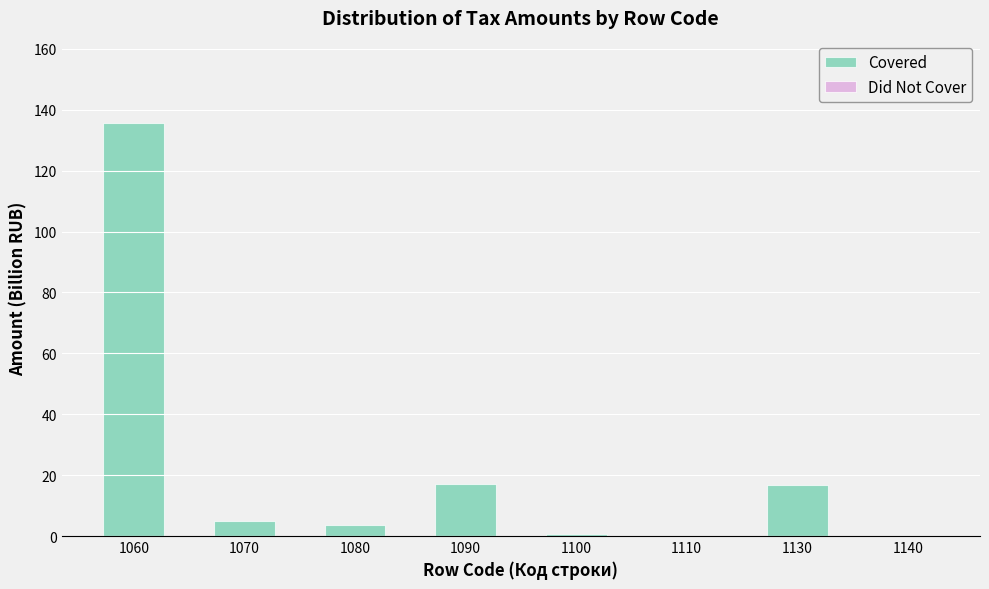

List the series in order of their overall mean, highest first.

Covered, Did Not Cover